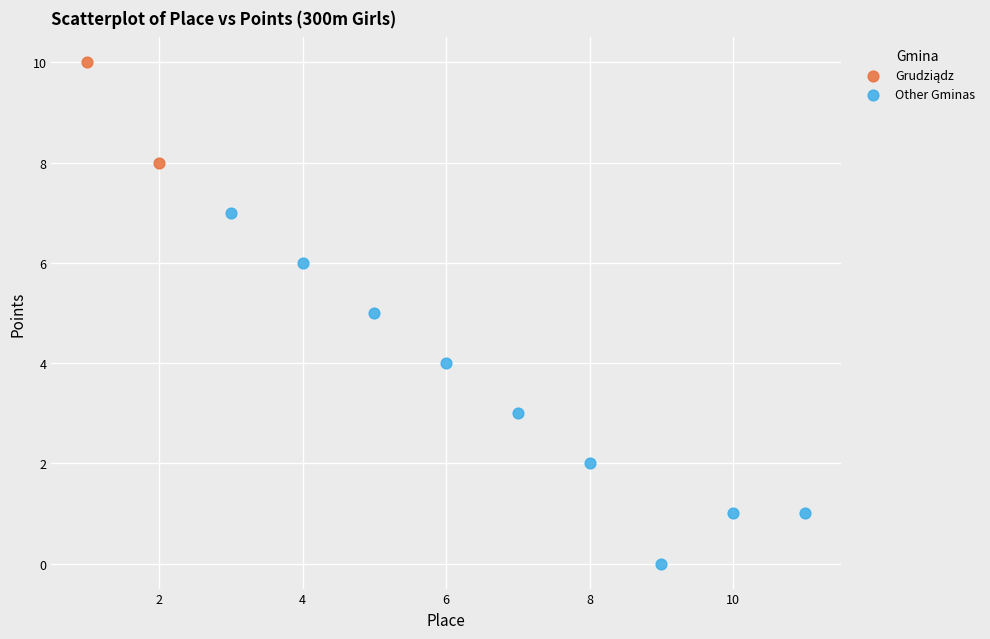

Which series has the largest Y range (max minus min)?

Other Gminas